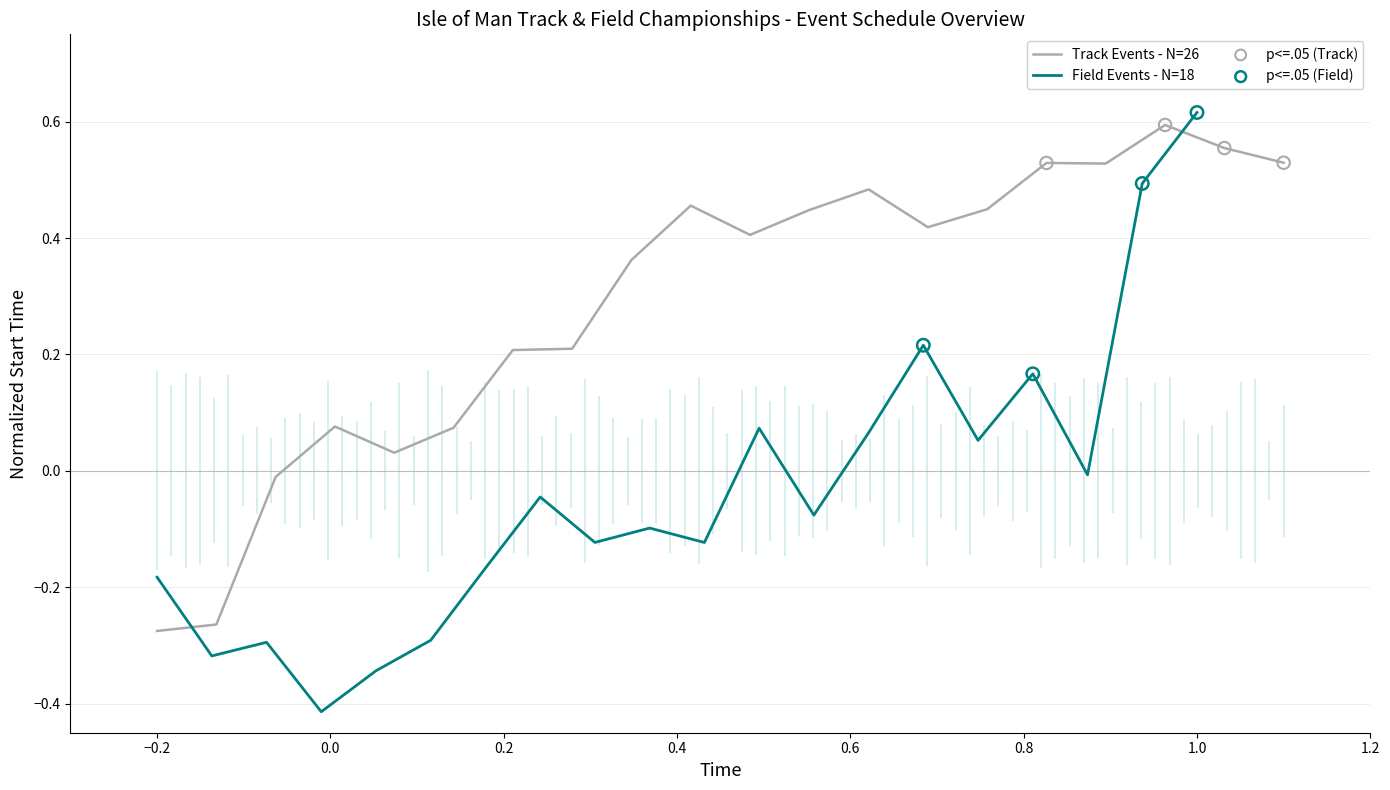

Which series has the largest total across all categories?

Track Events - N=26